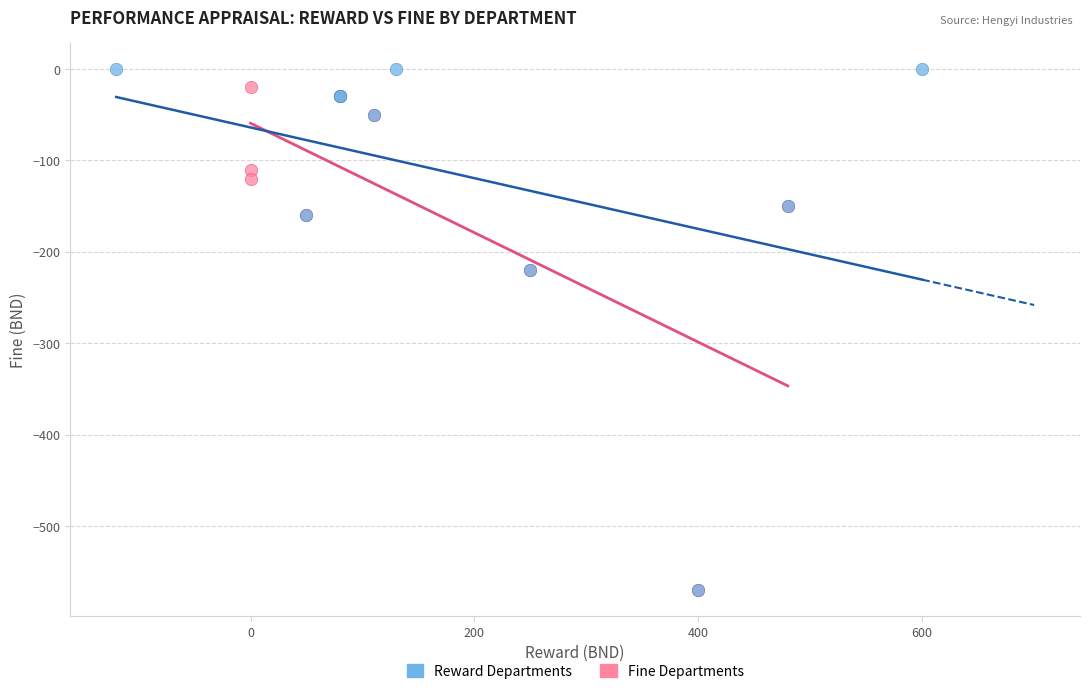

What are all the series names shown in the legend?

Reward Departments, Fine Departments